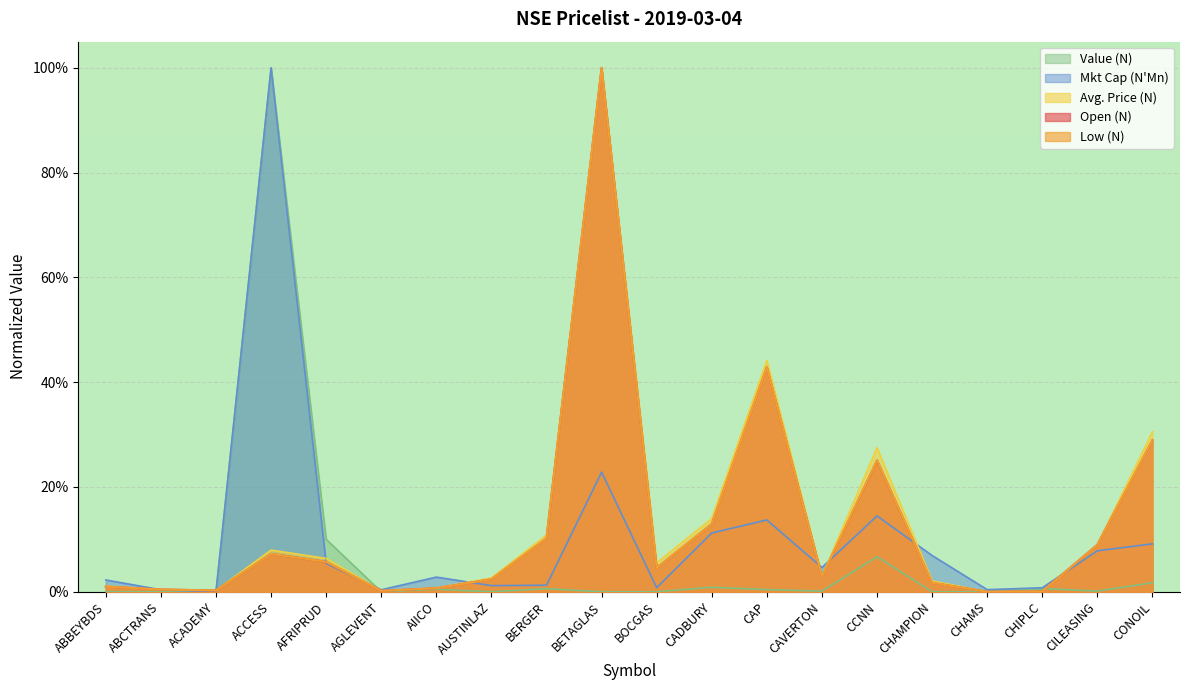

Which series has the widest spread of values?

Open (N)